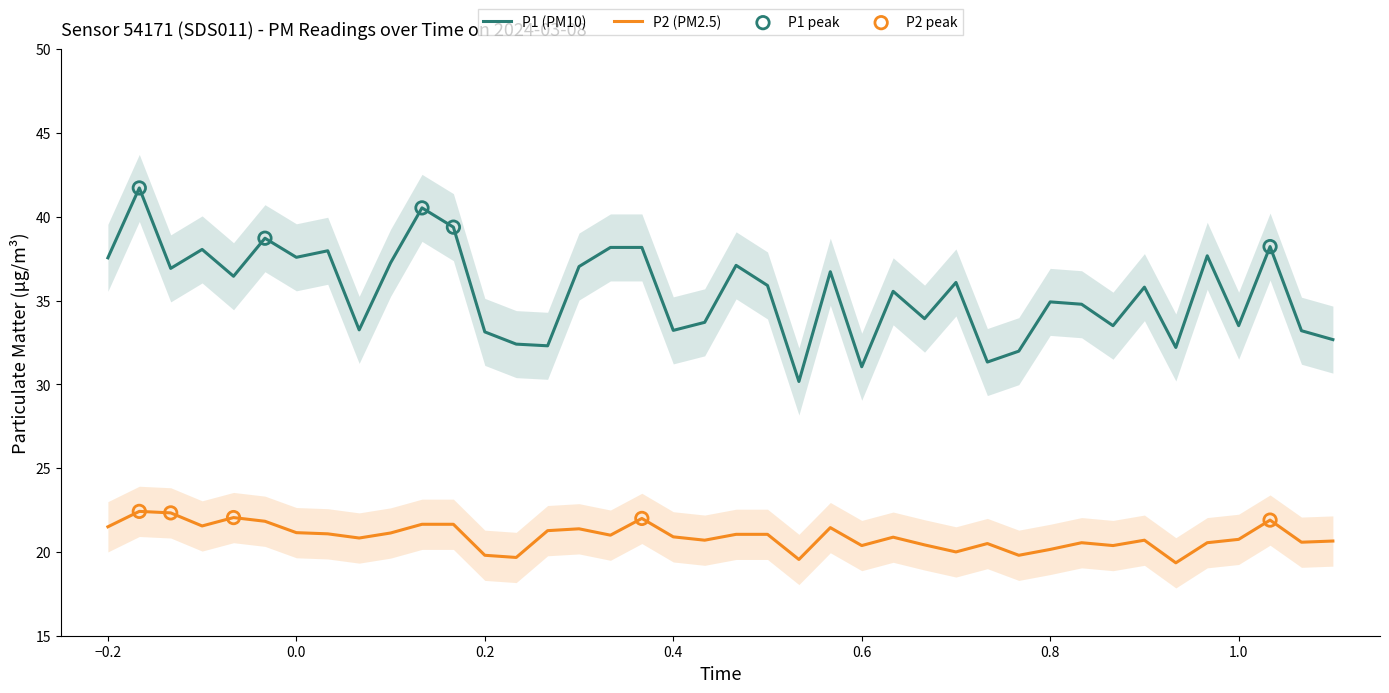

Which series reaches the minimum Y coordinate?

P2